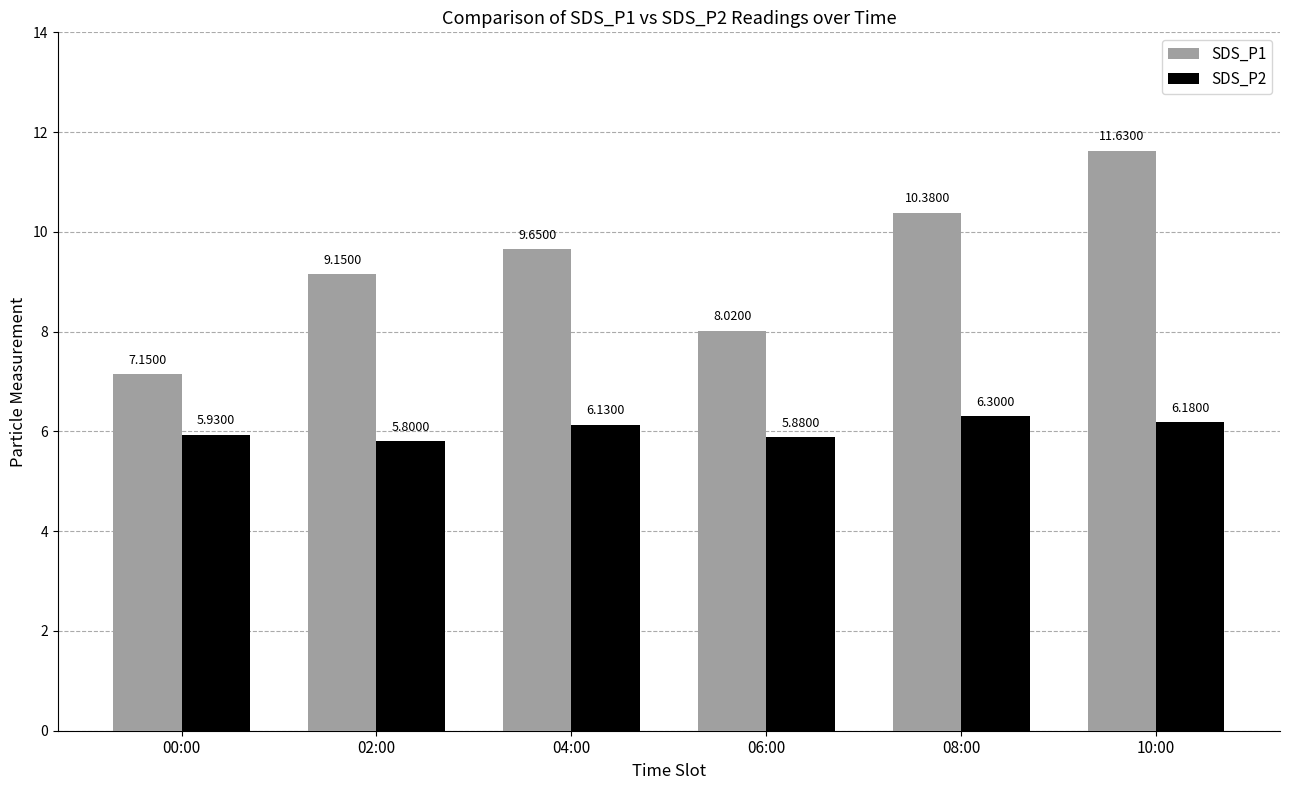

At which label is SDS_P2 closest to 6?

00:00